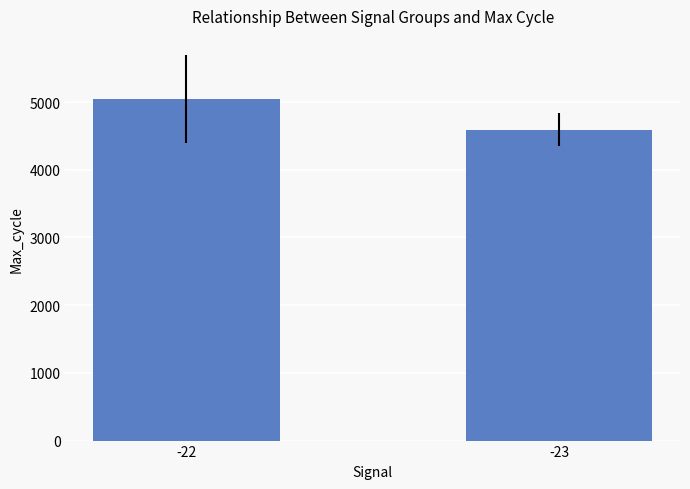

At which label does the data first exceed 5043?

-22